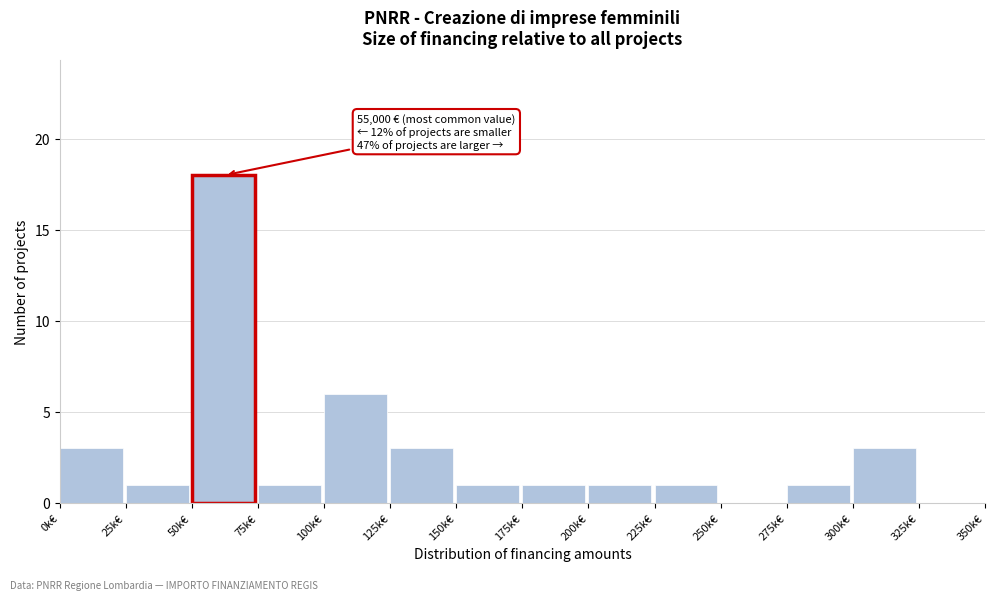

Reading right to left, what are all the values shown in this chart?

325k€=0	300k€=3	275k€=1	250k€=0	225k€=1	200k€=1	175k€=1	150k€=1	125k€=3	100k€=6	75k€=1	50k€=18	25k€=1	0k€=3